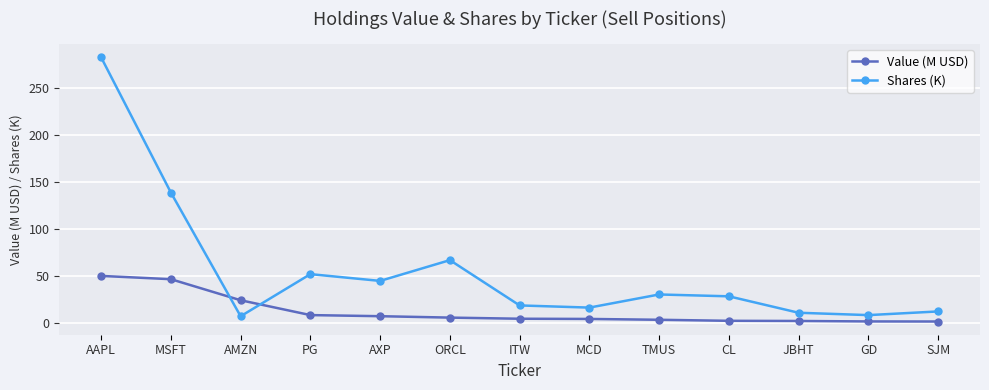

What is the difference between the Value (M USD) values at AAPL and ORCL?

44.4